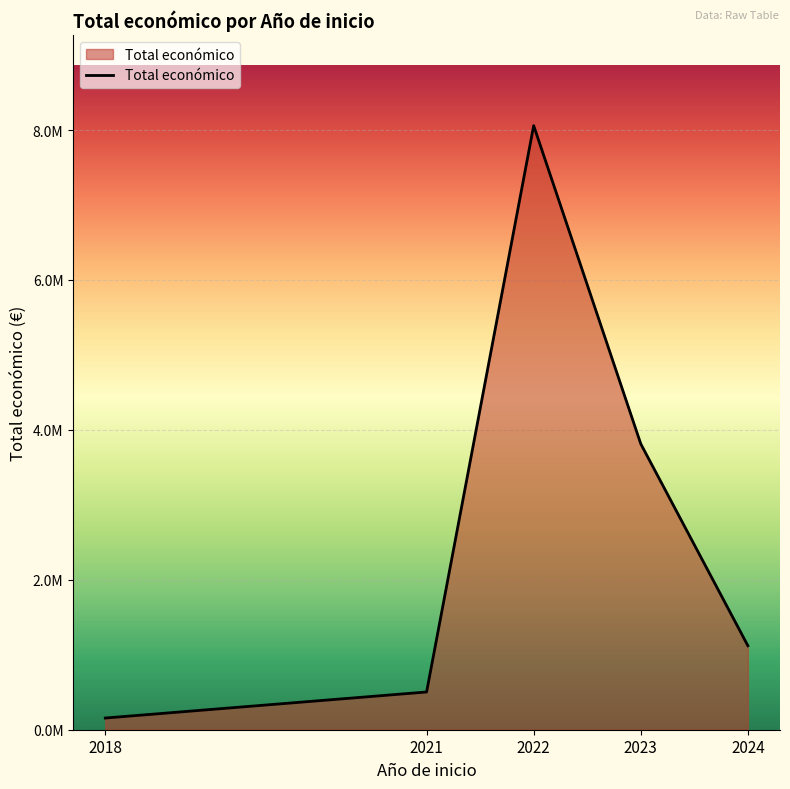

Is this an area chart (filled region under the line)?

Yes